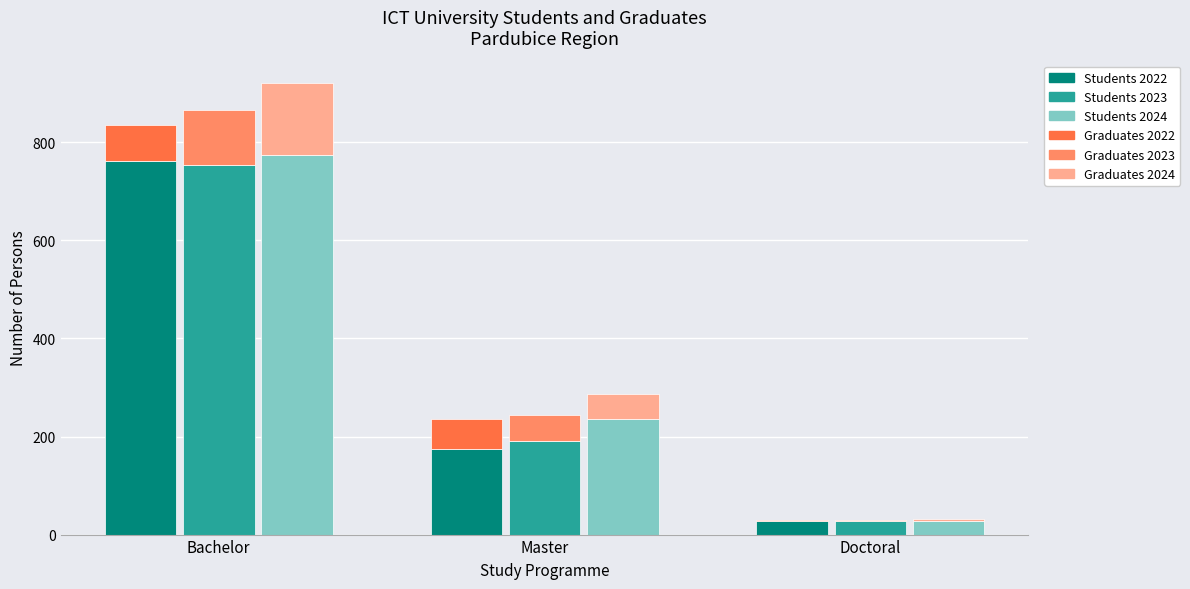

What is the label of the 2nd bar from the right?

Master